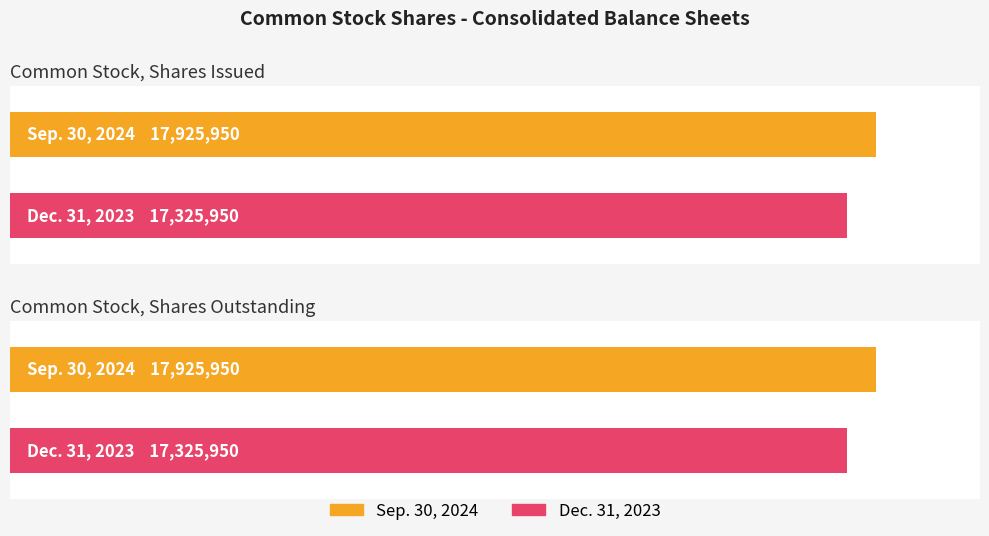

At how many categories does at least one series exceed 17715409?

2